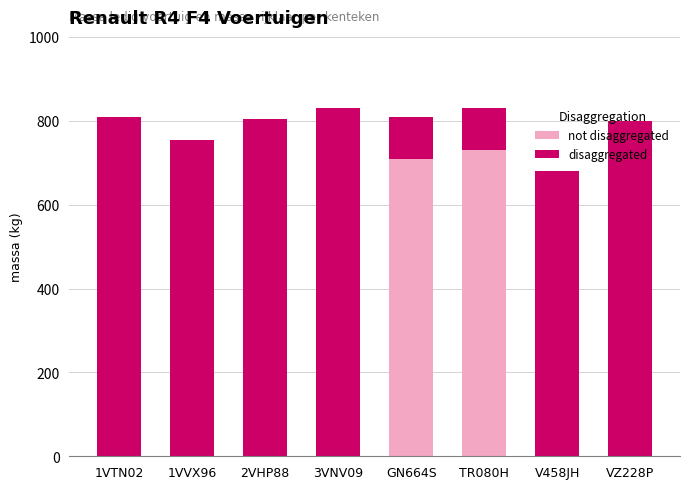

Count the number of data series in this chart.

2